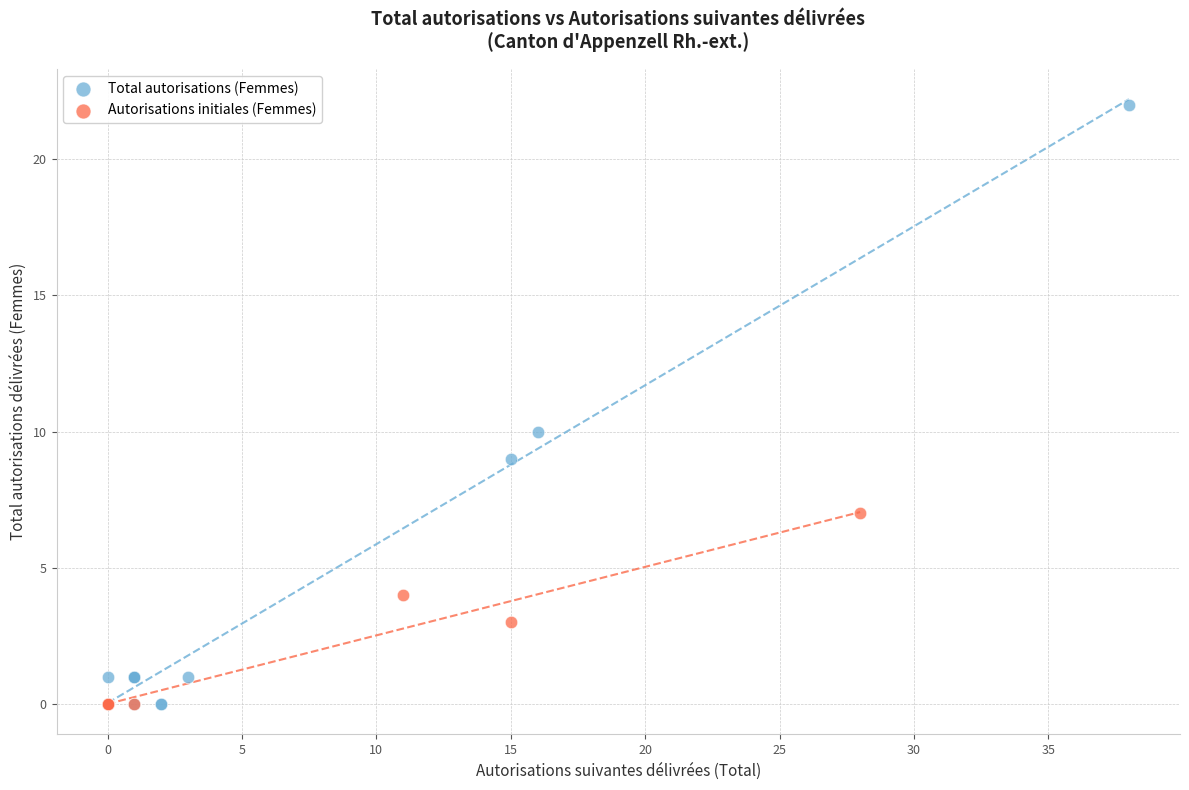

Which series has the largest Y range (max minus min)?

Total autorisations (Femmes)